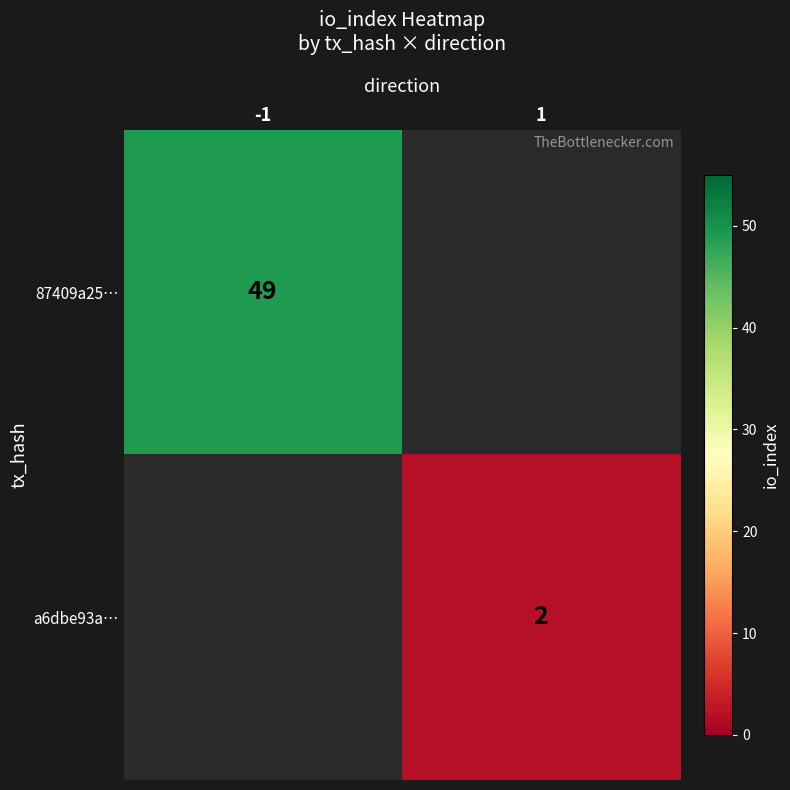

The a6dbe93a… series shows 3 at 1. True or false?

False